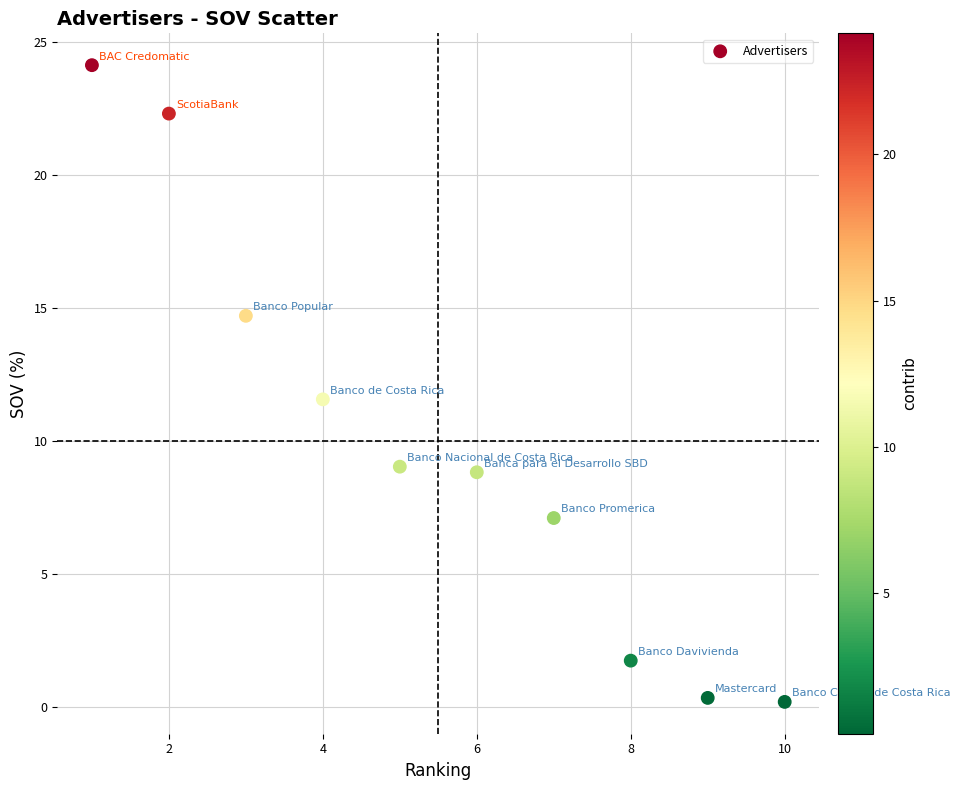

What Y value in the scatter plot is closest to 12?

11.6